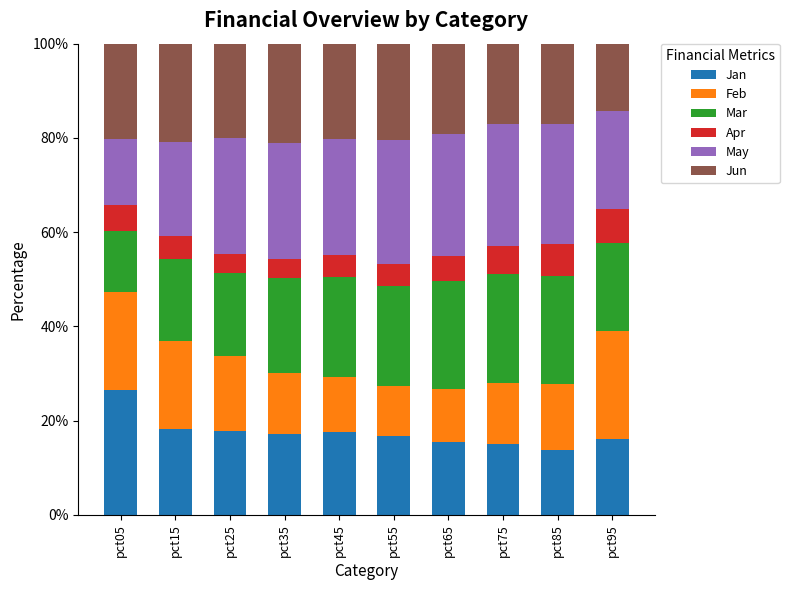

What is the sum of the Jan values at pct45 and pct85?

31.3